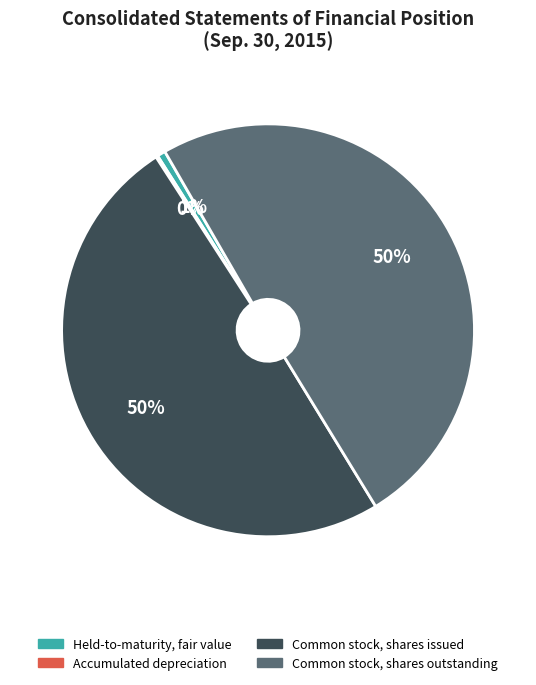

Is it true that Common stock, shares issued is 57% of the pie?

False